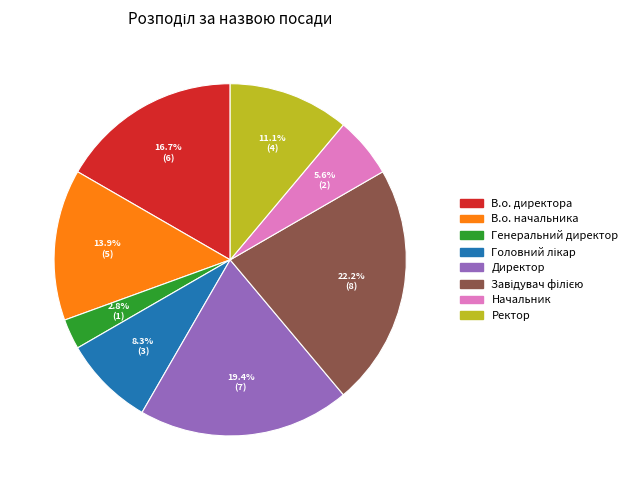

The Директор slice represents 28% of the pie. True or false?

False